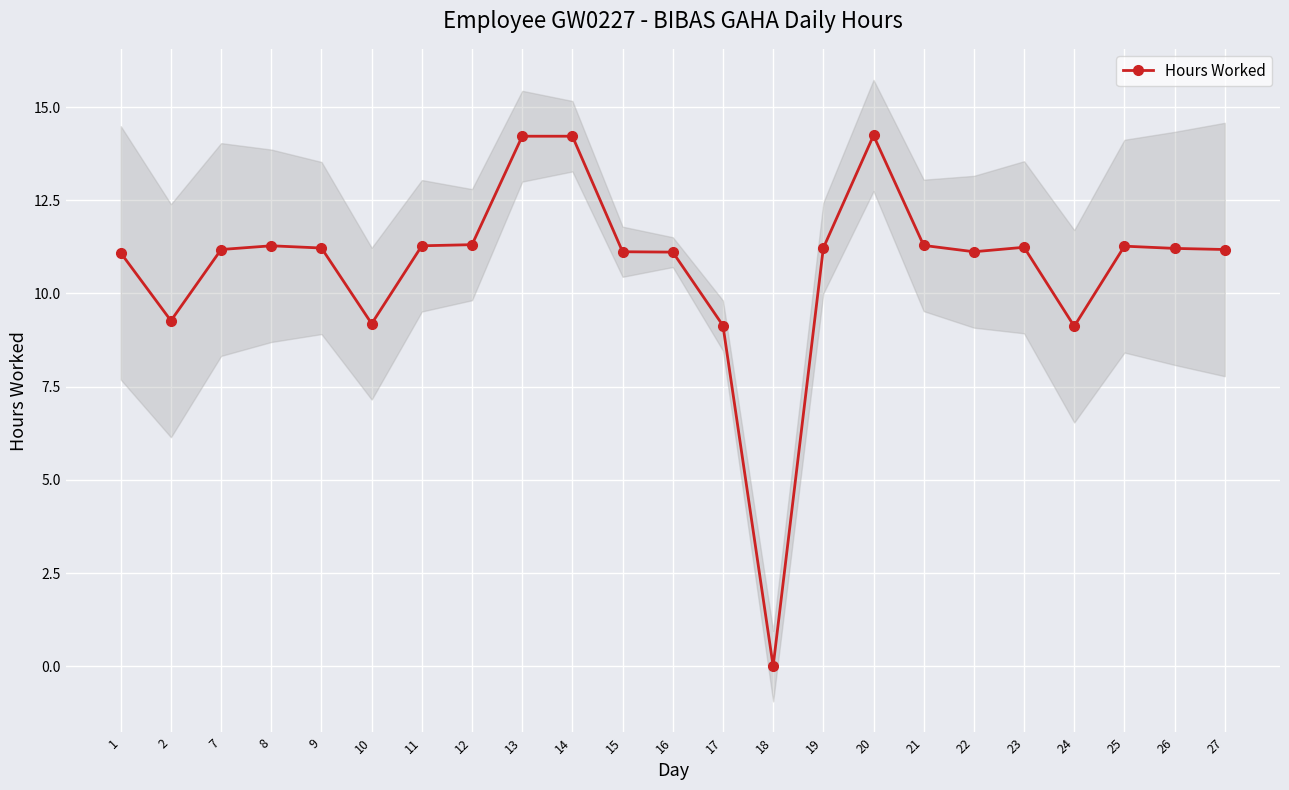

What value does the data have at 16?

11.1